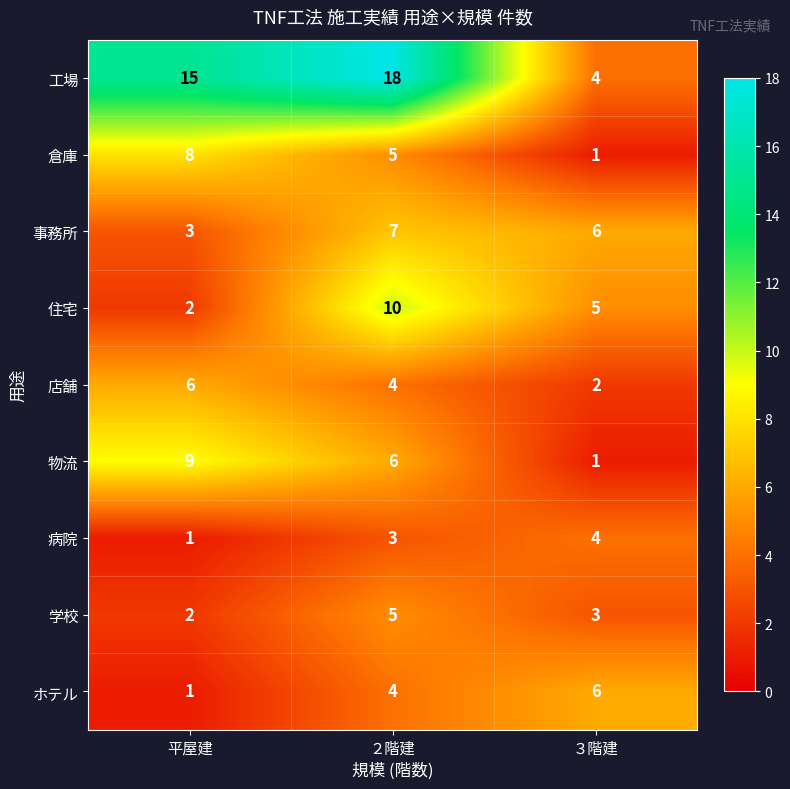

Reading left to right, what are all the values shown in this chart?

工場: 平屋建=15	２階建=18	３階建=4
倉庫: 平屋建=8	２階建=5	３階建=1
事務所: 平屋建=3	２階建=7	３階建=6
住宅: 平屋建=2	２階建=10	３階建=5
店舗: 平屋建=6	２階建=4	３階建=2
物流: 平屋建=9	２階建=6	３階建=1
病院: 平屋建=1	２階建=3	３階建=4
学校: 平屋建=2	２階建=5	３階建=3
ホテル: 平屋建=1	２階建=4	３階建=6